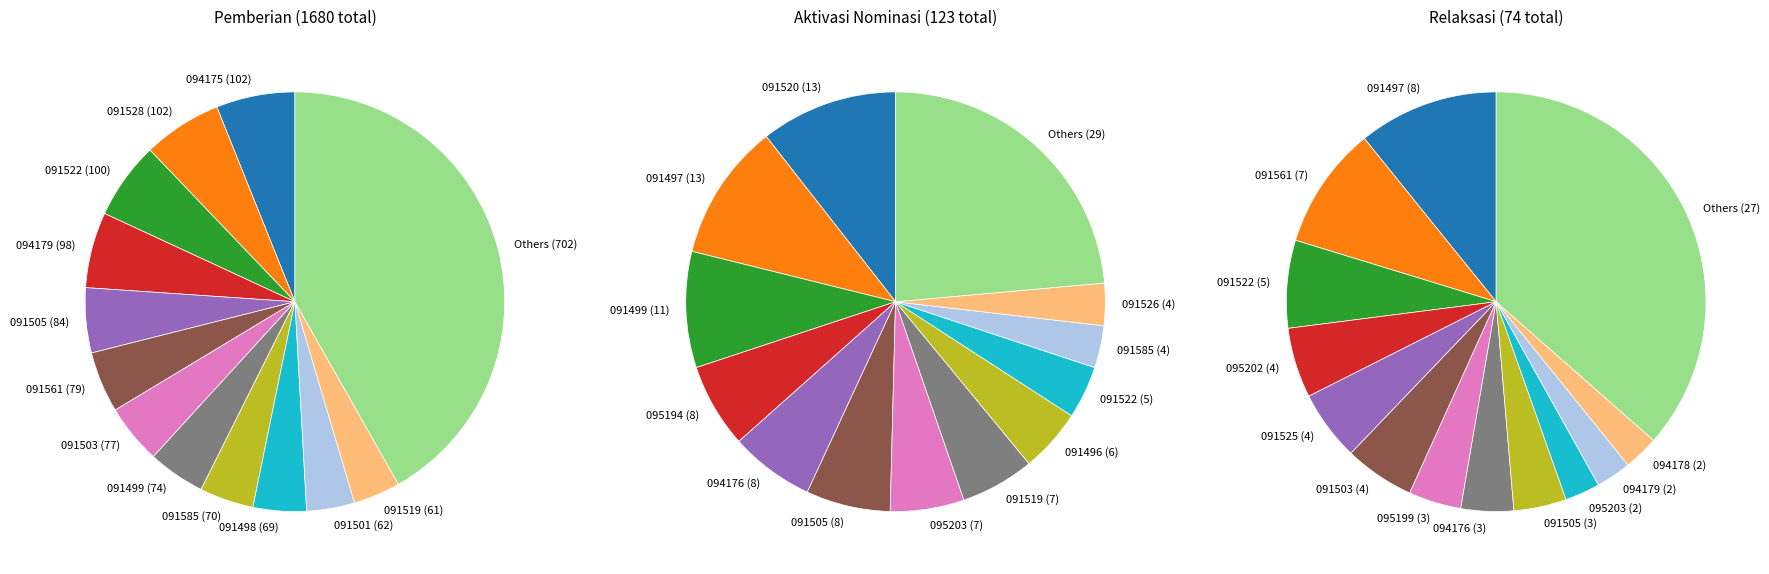

Rank the categories by Pemberian Dari Aktivasi Nominasi value from lowest to highest.

091504, 091508, 091523, 091525, 091530, 091565, 091586, 094174, 094175, 094179, 095199, 095202, 091506, 091528, 091562, 091574, 091521, 094178, 091527, 091559, 091561, 091498, 091501, 091503, 091526, 091585, 091522, 091496, 091519, 095203, 091505, 094176, 095194, 091499, 091497, 091520